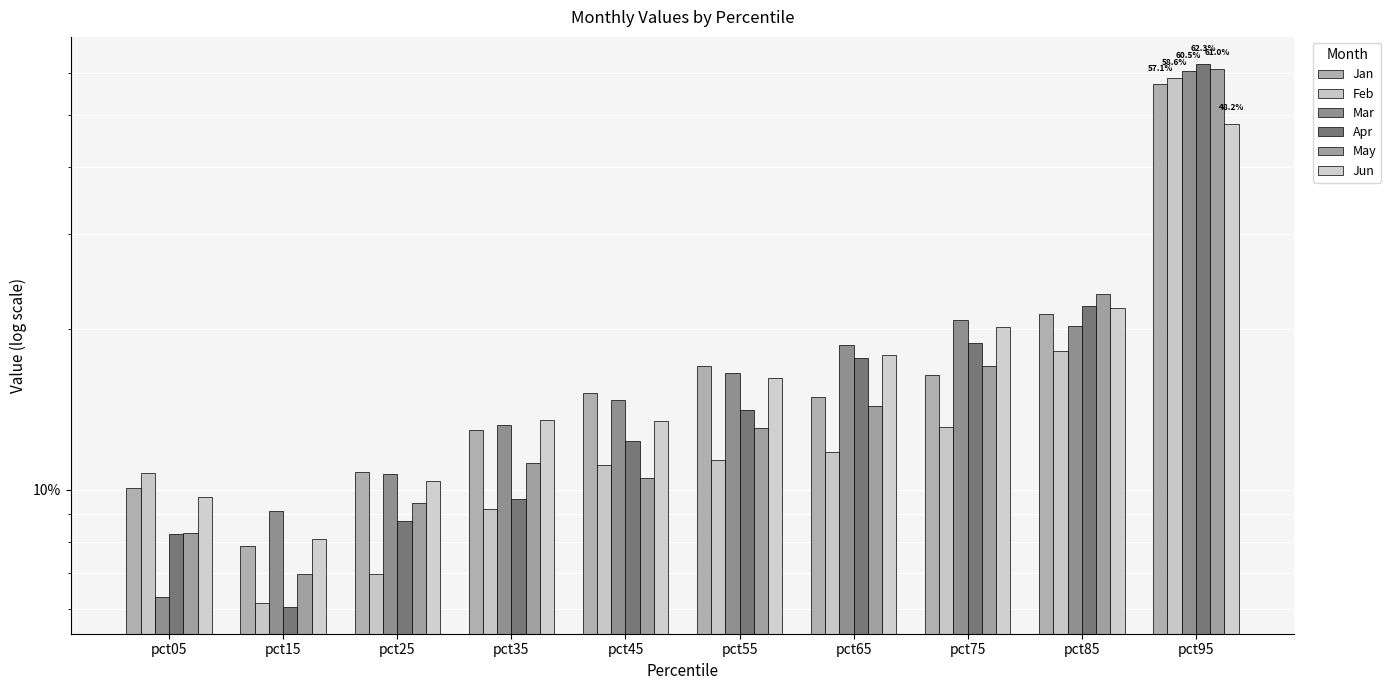

The Feb series shows 0.1 at pct35. True or false?

True